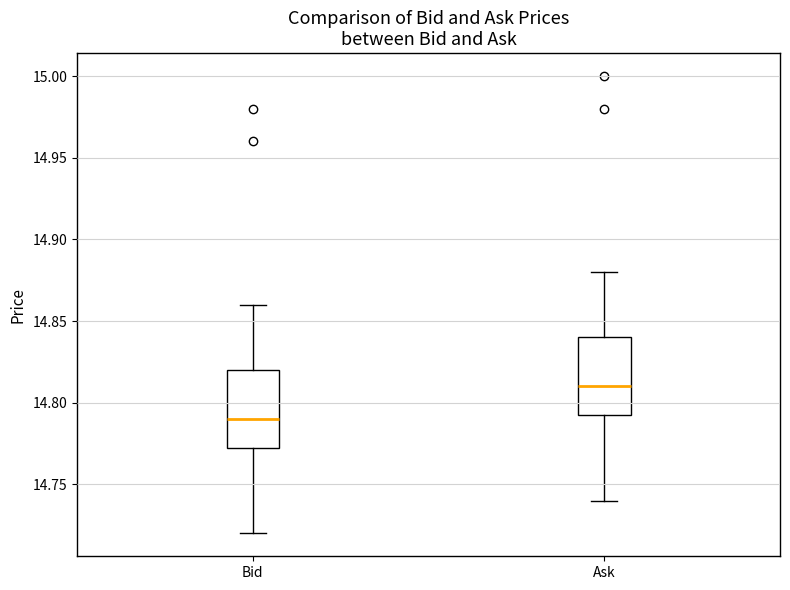

Which box has the highest median line?

Ask